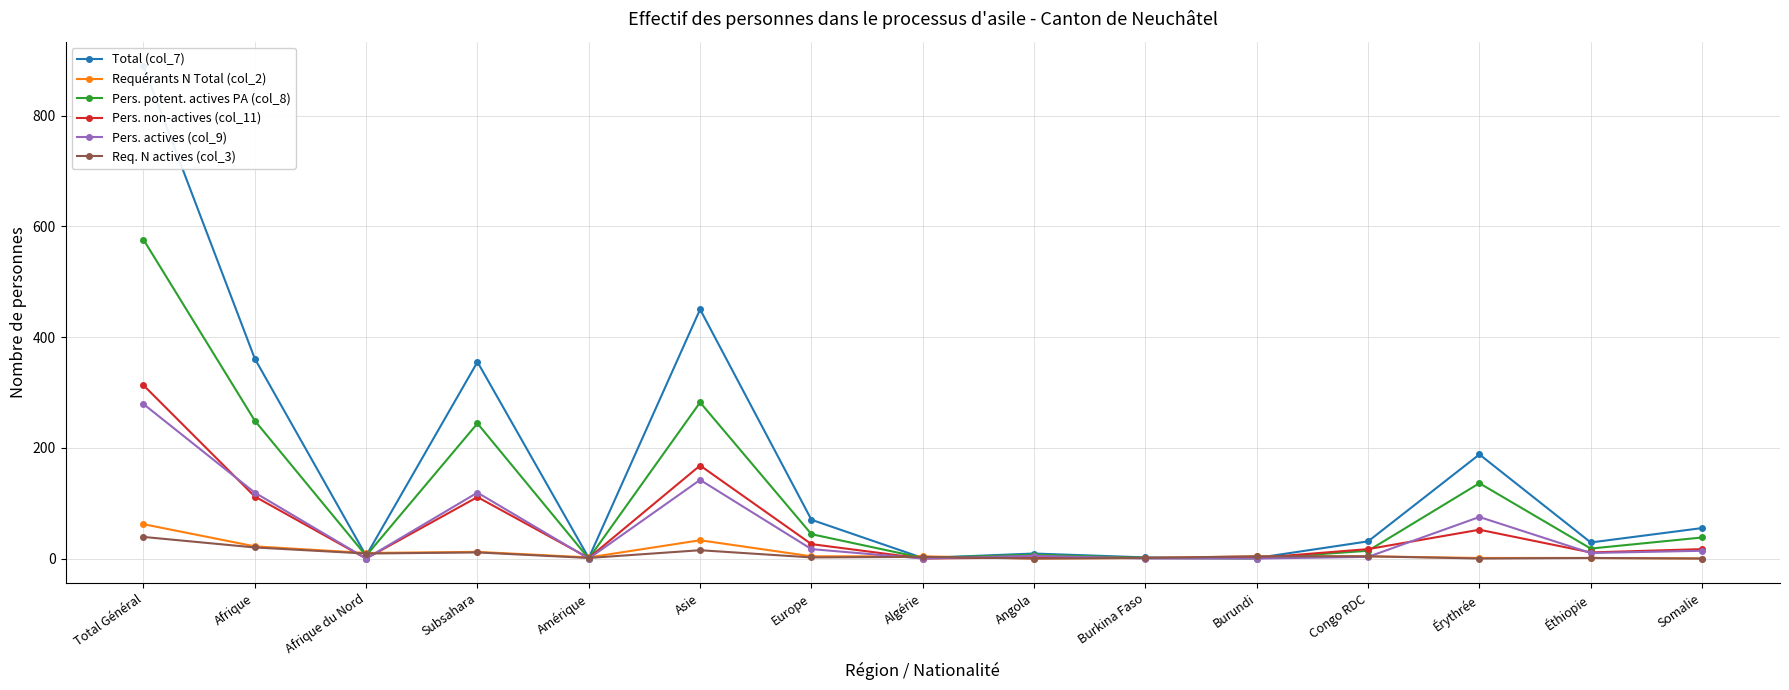

What is the difference between the second highest and minimum values in the Pers. non-actives (col_11) series?

168